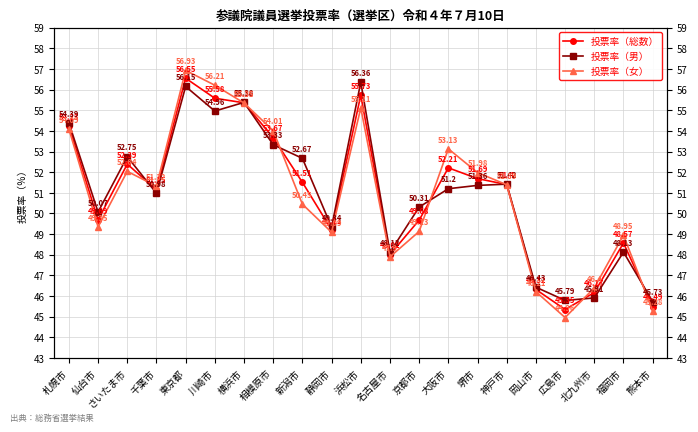

Where does the 投票率（女） series first go above 51?

札幌市